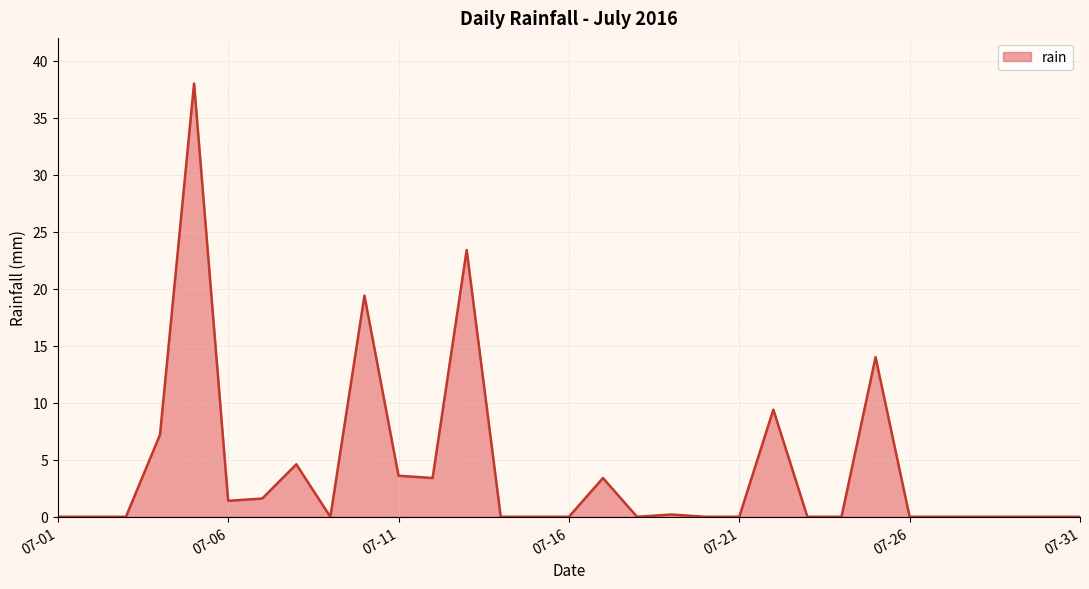

Does the chart display data point markers on the line(s)?

No